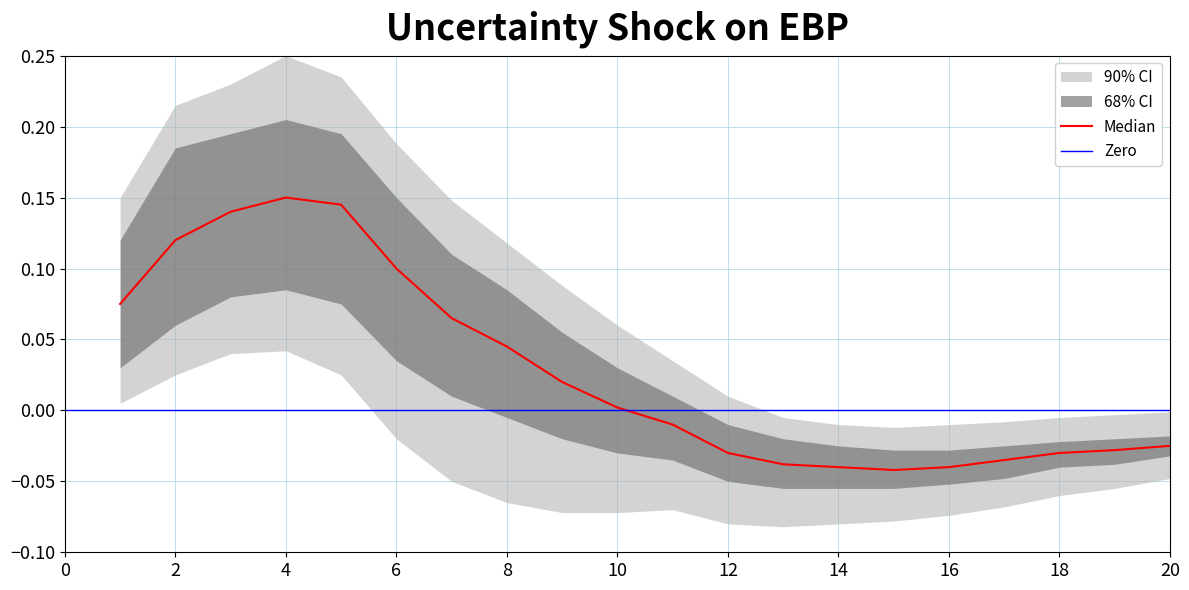

Which series has the largest range (max minus min)?

outer_upper